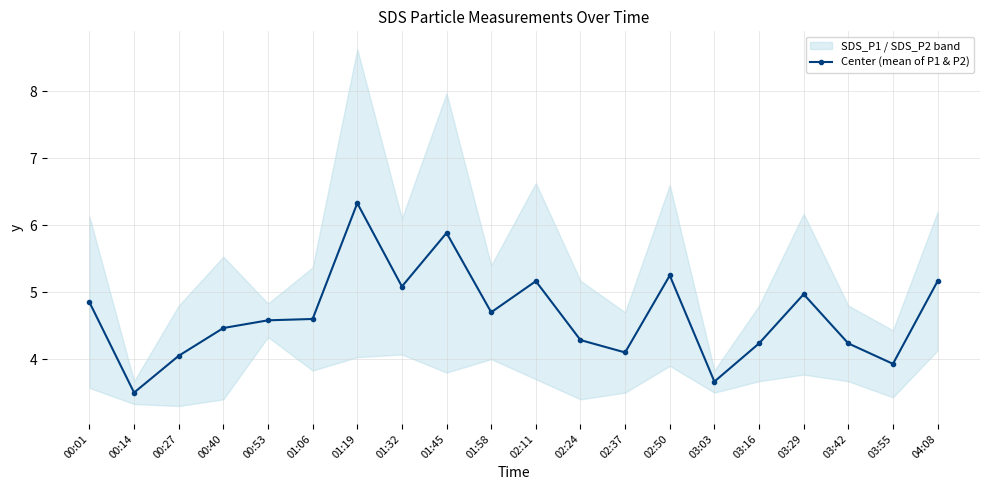

What is the sum of all values?

93.0